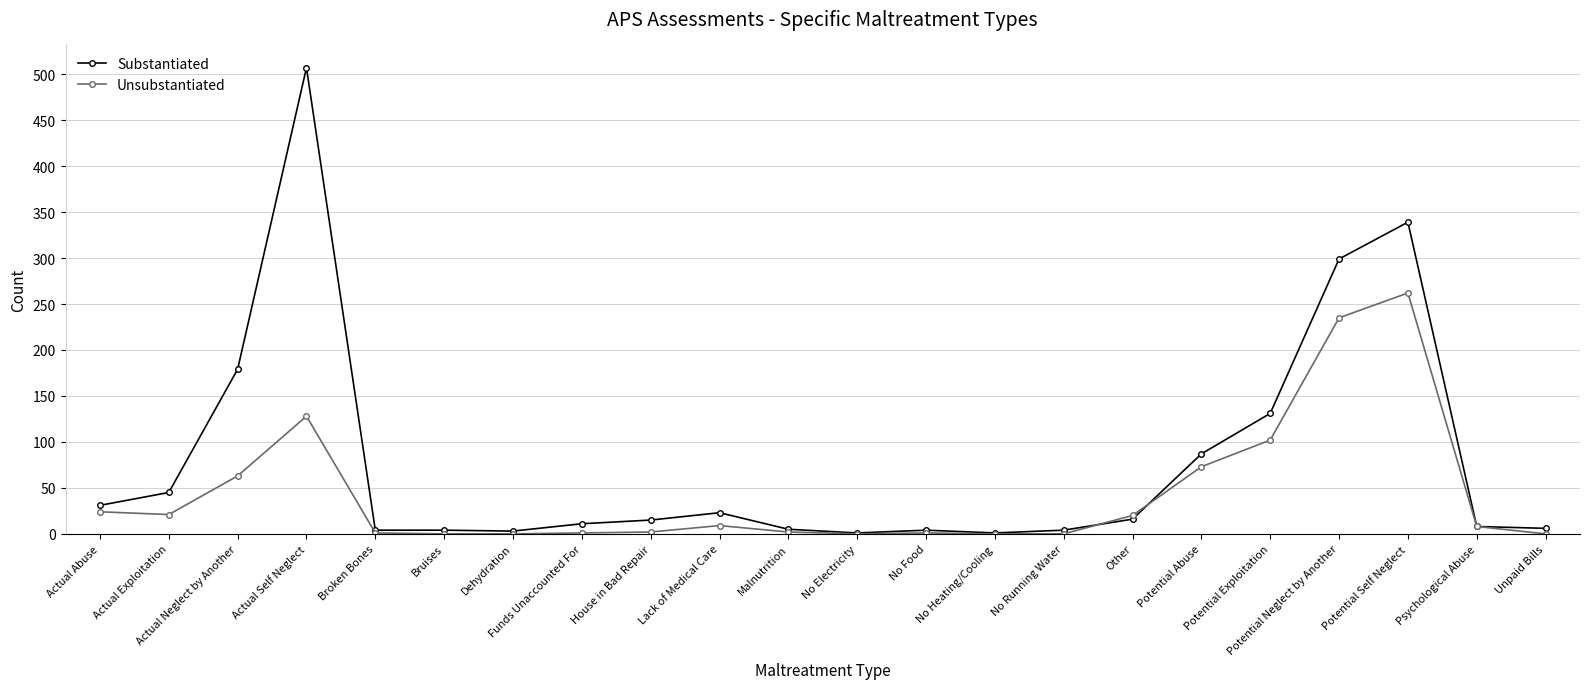

What is the sum of all Substantiated values?

1723